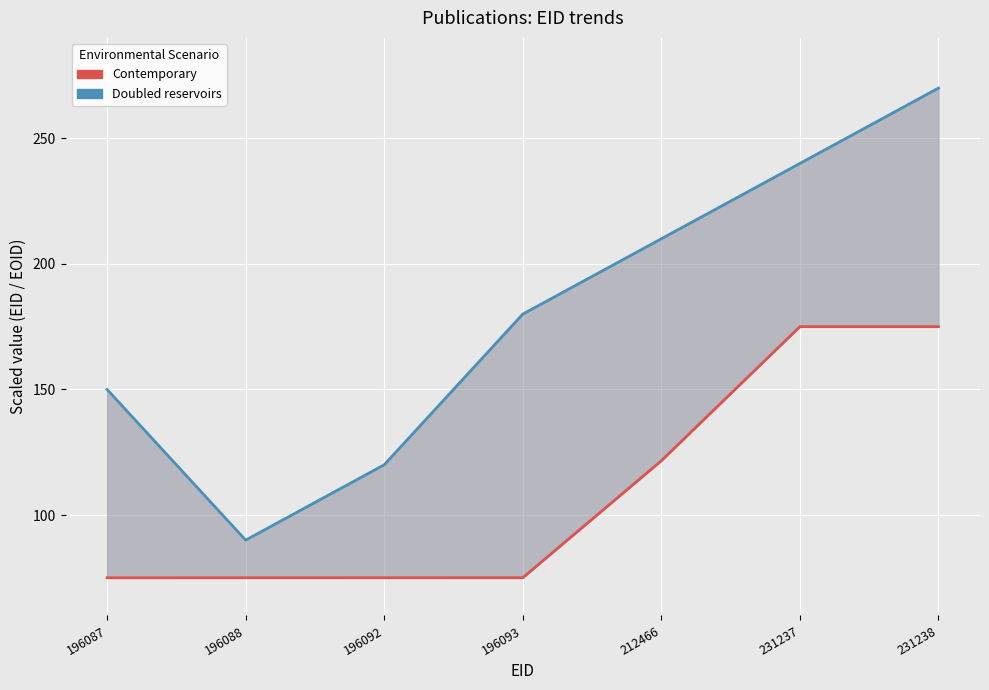

Where is the first local minimum for Doubled reservoirs?

196088